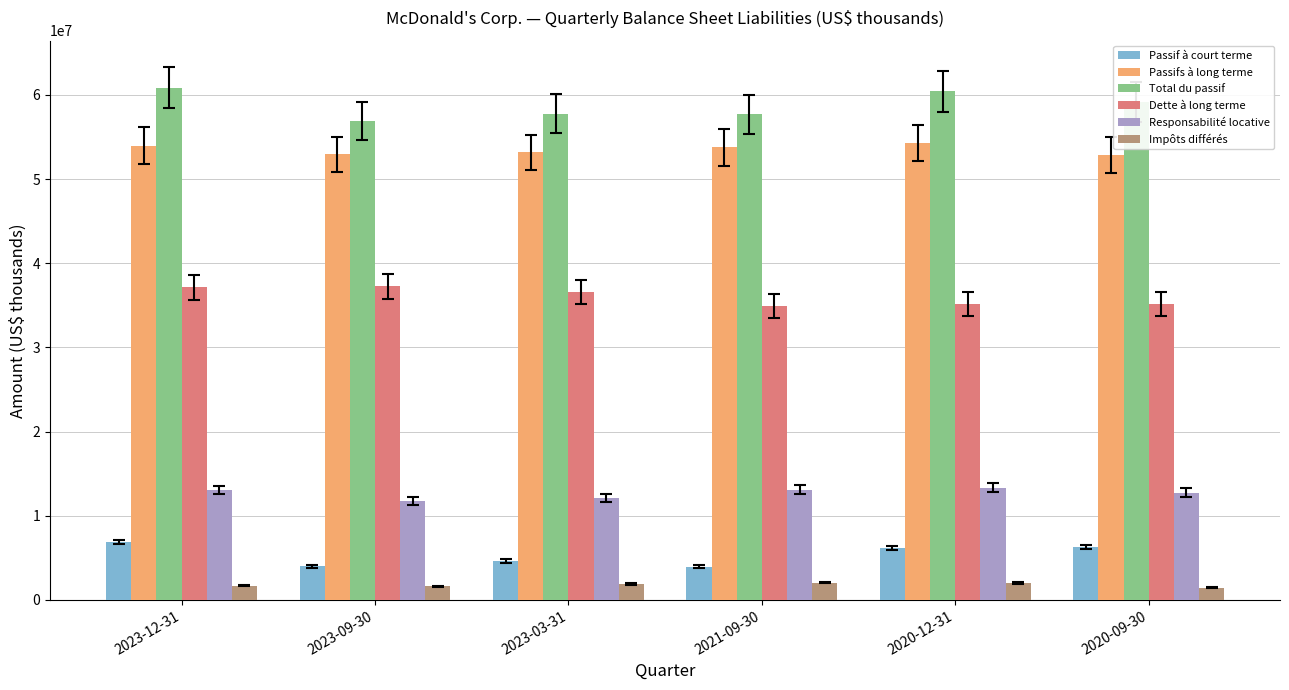

What is the maximum value shown in the chart?

60853500